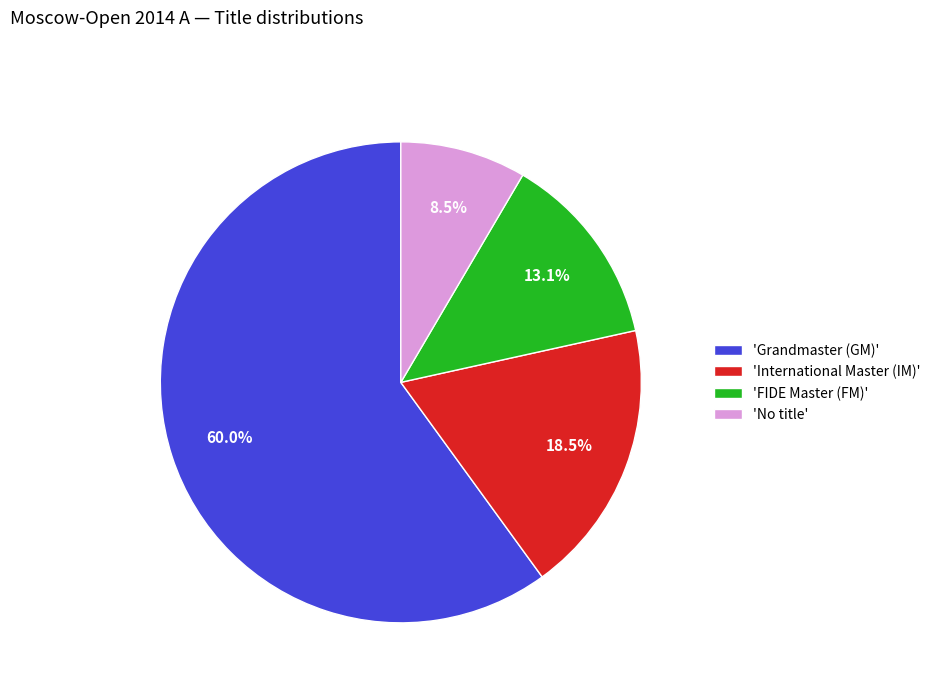

Rank the categories by value from lowest to highest.

'No title', 'FIDE Master (FM)', 'International Master (IM)', 'Grandmaster (GM)'